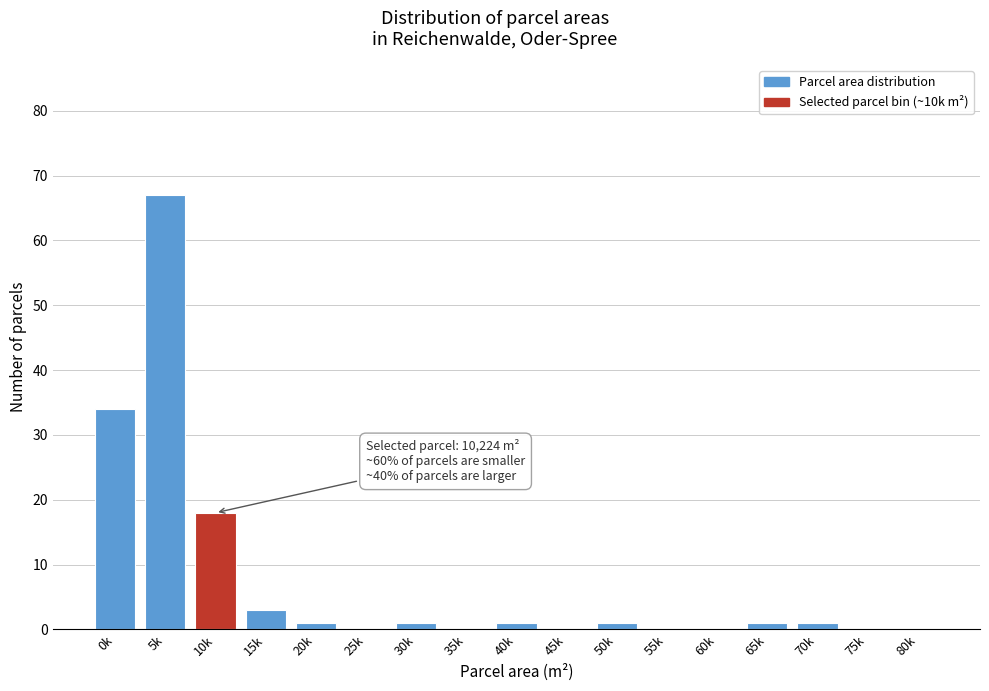

Reading left to right, transcribe all the data shown in this chart.

0k=34	5k=67	10k=18	15k=3	20k=1	25k=0	30k=1	35k=0	40k=1	45k=0	50k=1	55k=0	60k=0	65k=1	70k=1	75k=0	80k=0